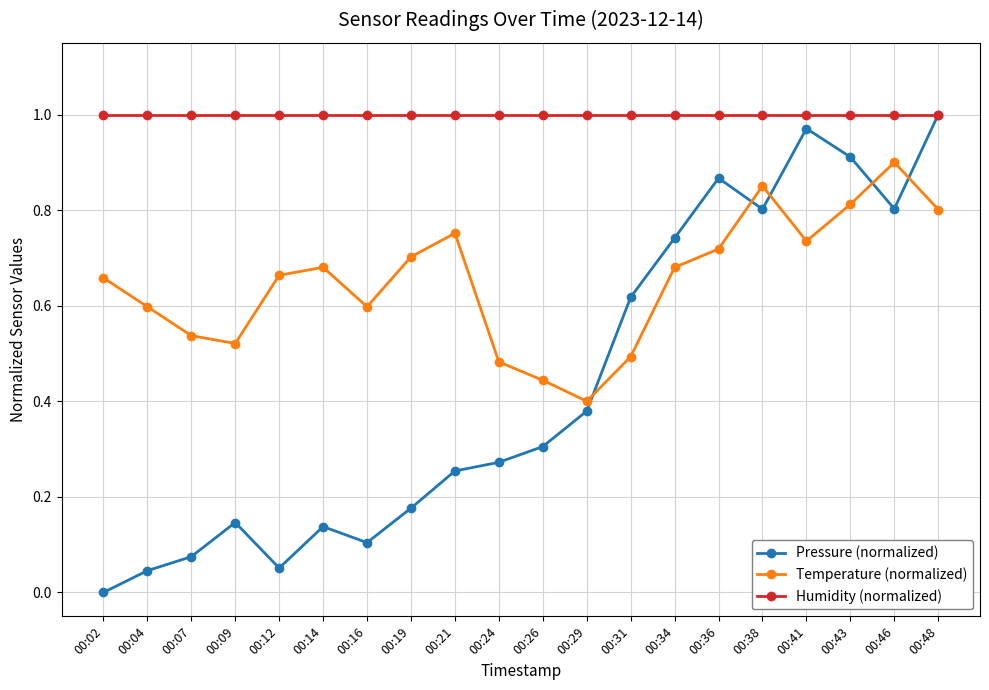

True or false: Humidity (normalized) and Temperature (normalized) intersect in this chart.

False